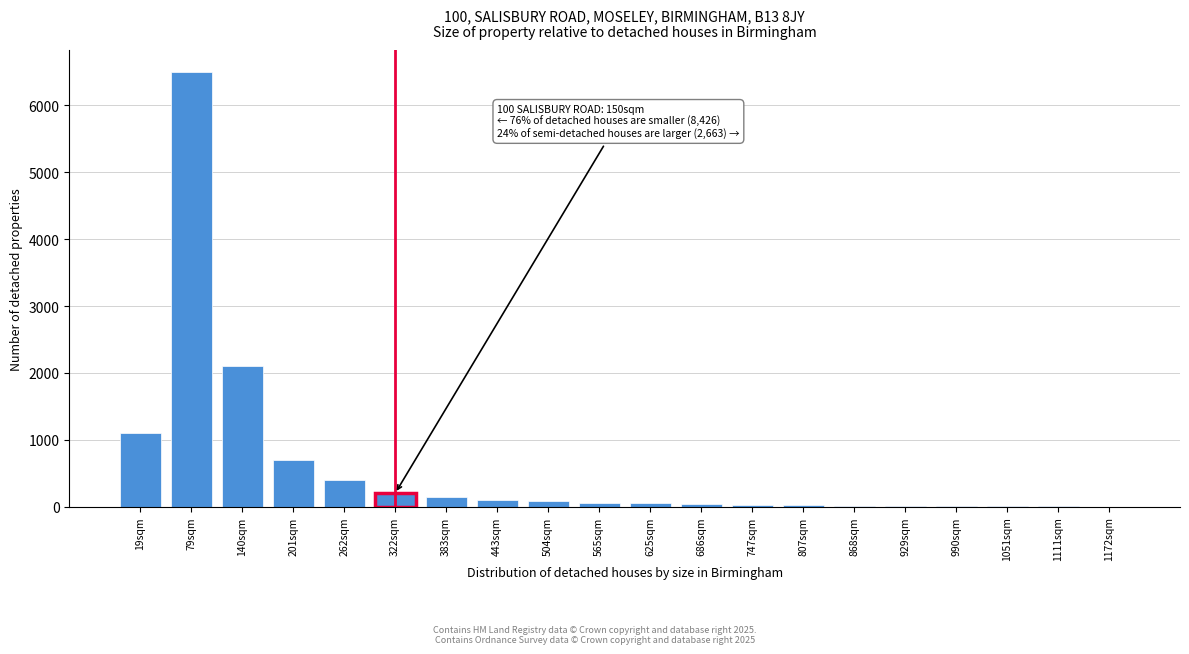

Which has a higher value, 322sqm or 140sqm?

140sqm